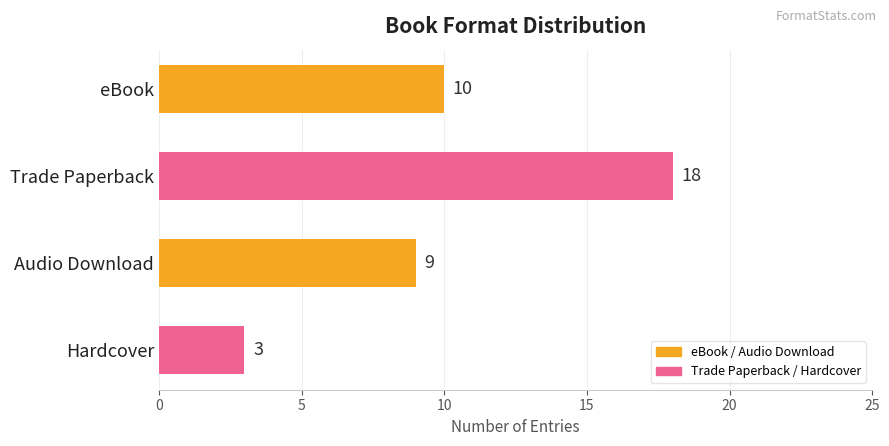

What is the minimum value shown in the chart?

3